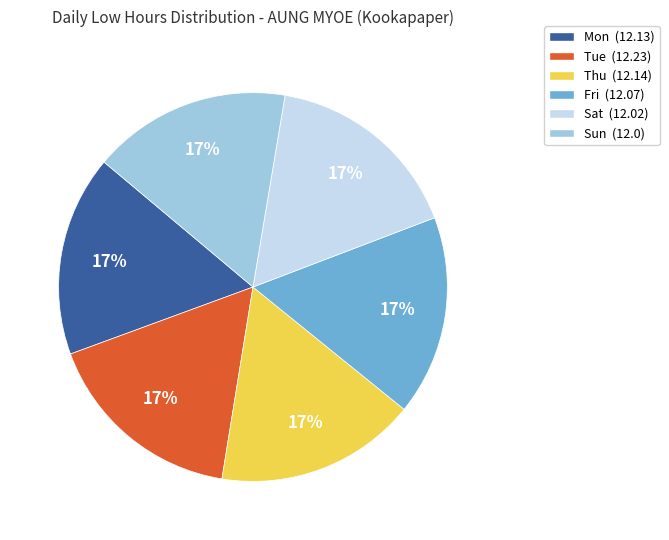

Does Tue represent more than half of the total?

No